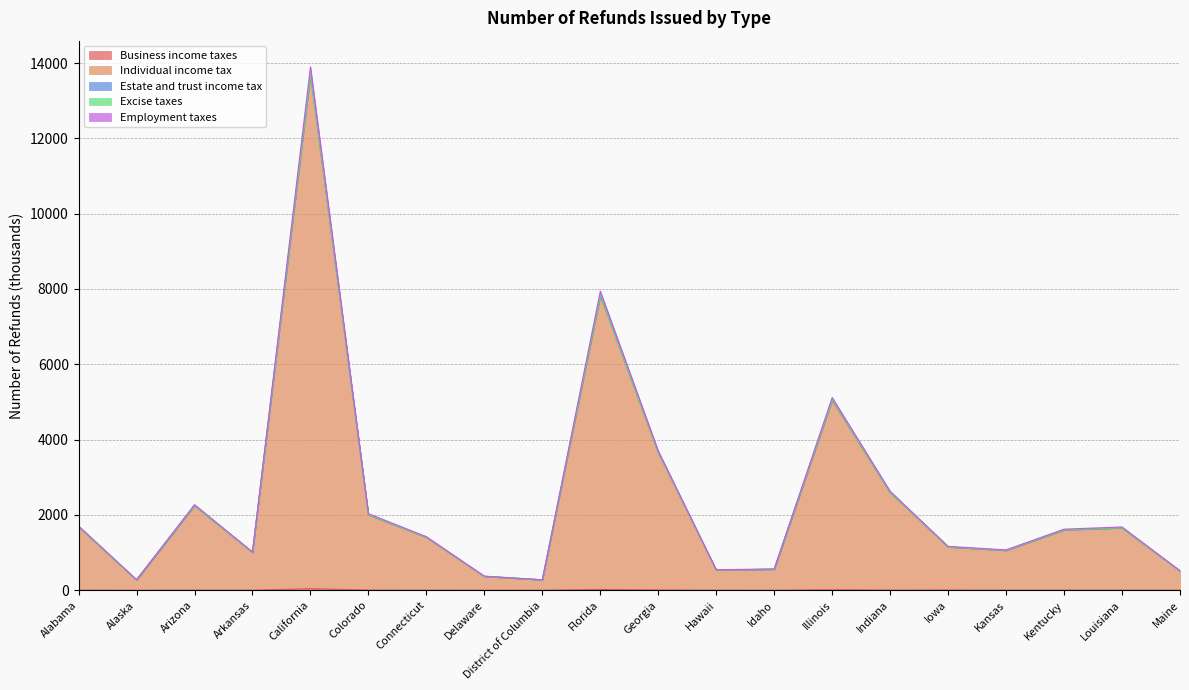

Is the value of Excise taxes at Georgia greater than the value of Employment taxes at Arkansas?

Yes